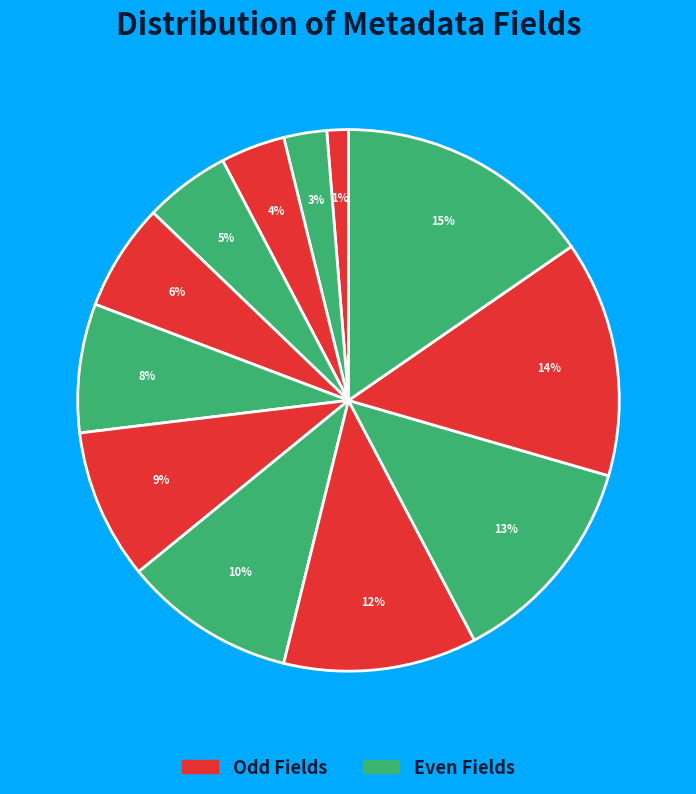

How many slices are in this pie chart?

12